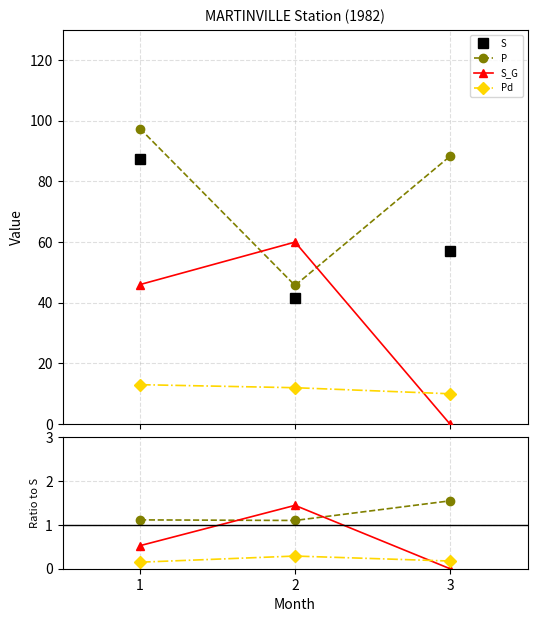

The S_G series shows 0.5 at 2. True or false?

False